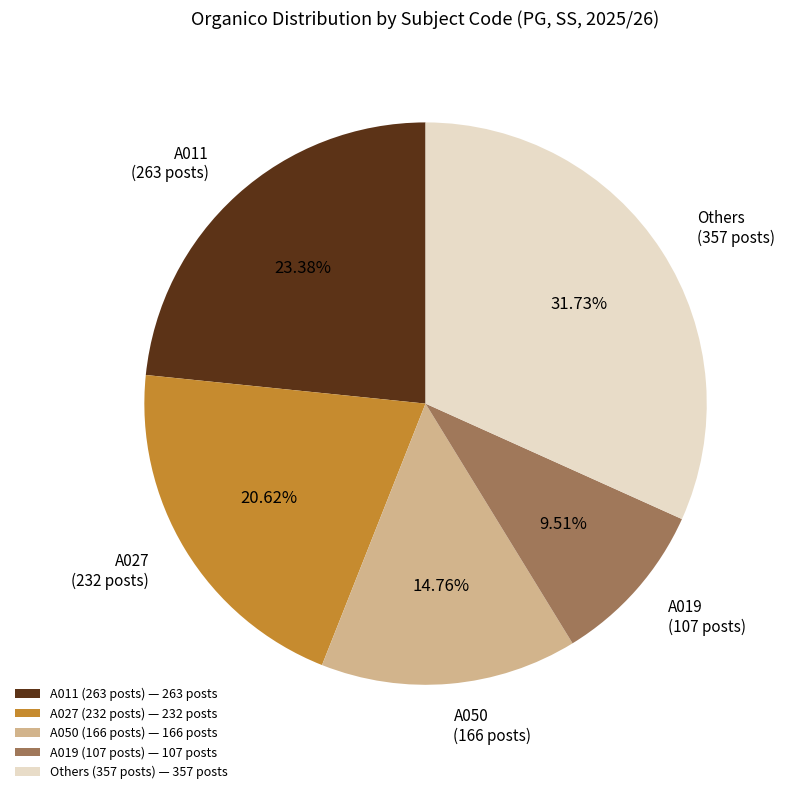

Combined, do Others (357 posts) — 357 posts and A011 (263 posts) — 263 posts account for over 50%?

Yes